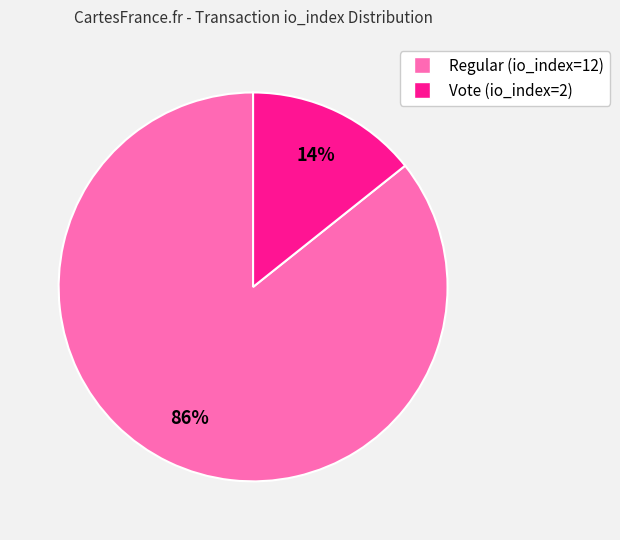

Which category has the smallest portion of the pie?

Vote (io_index=2)